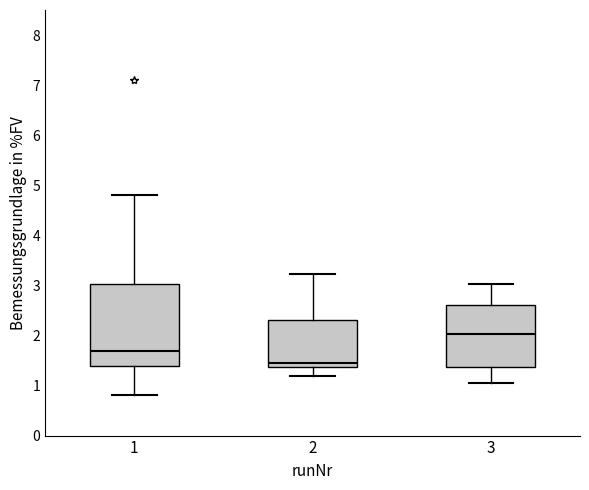

Reading left to right, read every box against the y-axis: the position of its median line, the range the box covers, and the ends of its whiskers. The values are not printed on the chart, so give them approximately, as read against the axis.

1: median 1.7, box 1.4 to 3.0, whiskers 0.8 to 4.8
2: median 1.5, box 1.4 to 2.3, whiskers 1.2 to 3.2
3: median 2.0, box 1.4 to 2.6, whiskers 1.1 to 3.0